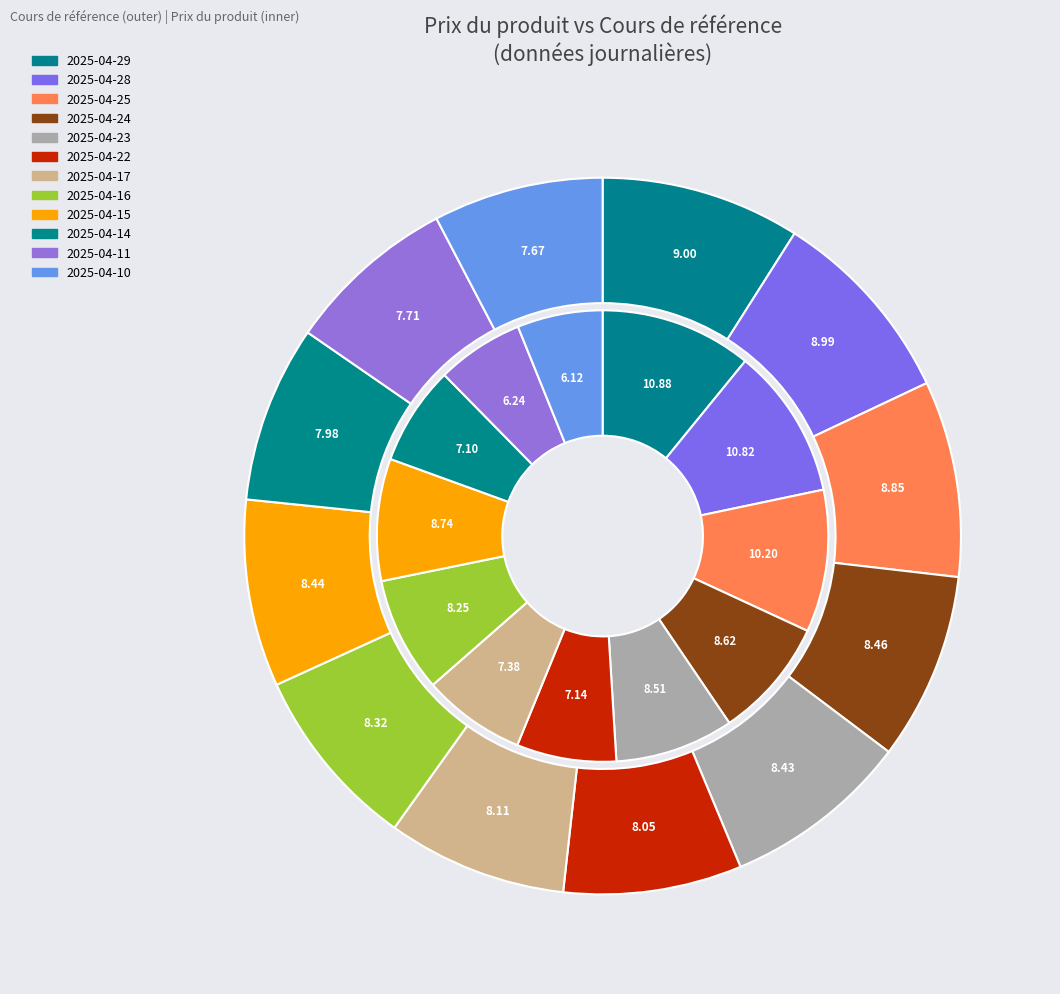

Count the number of slices in the pie.

12